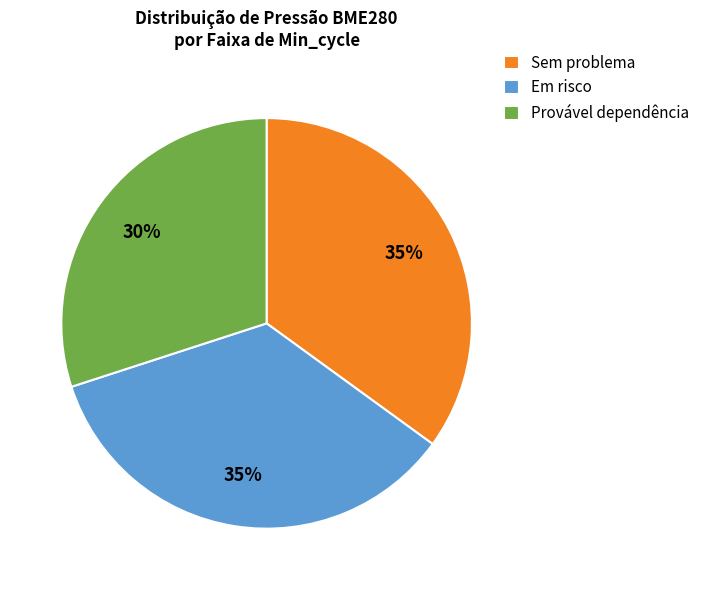

What is the ratio of the value at Provável dependência to the value at Em risco?

0.9